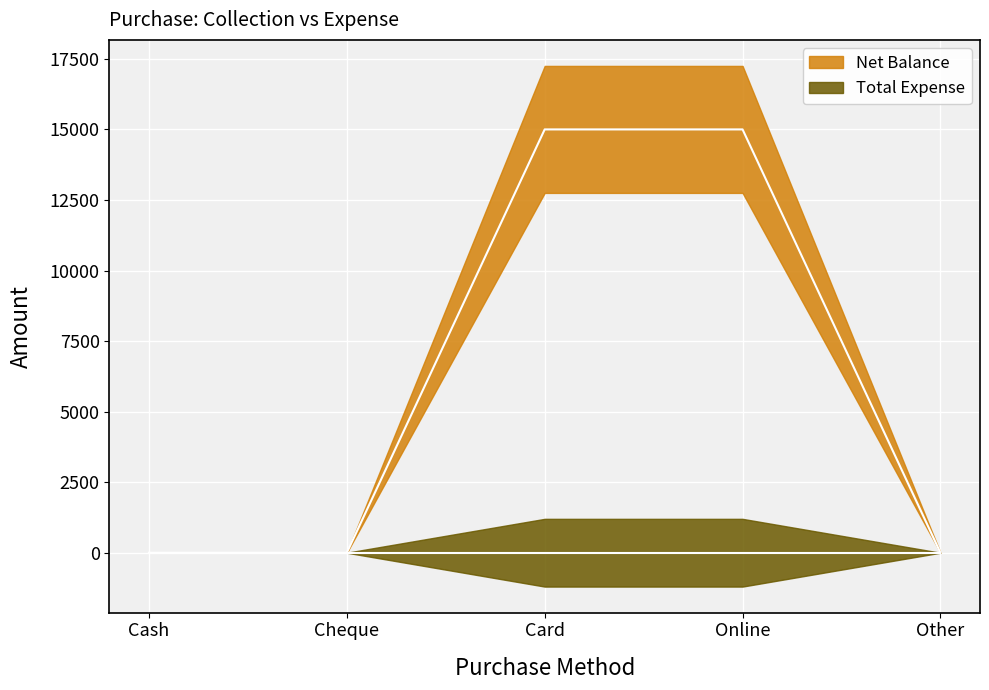

Reading left to right, what are all the values shown in this chart?

Cash=0	Cheque=0	Card=15000	Online=15000	Other=0